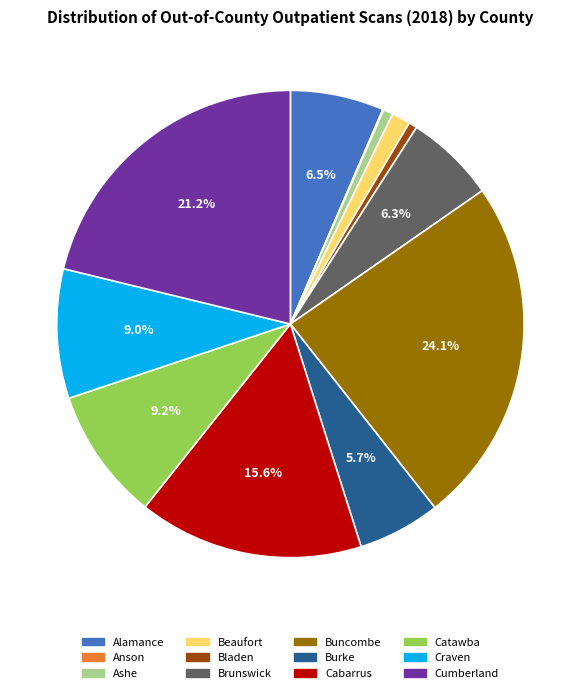

Which has a higher value, Burke or Cumberland?

Cumberland